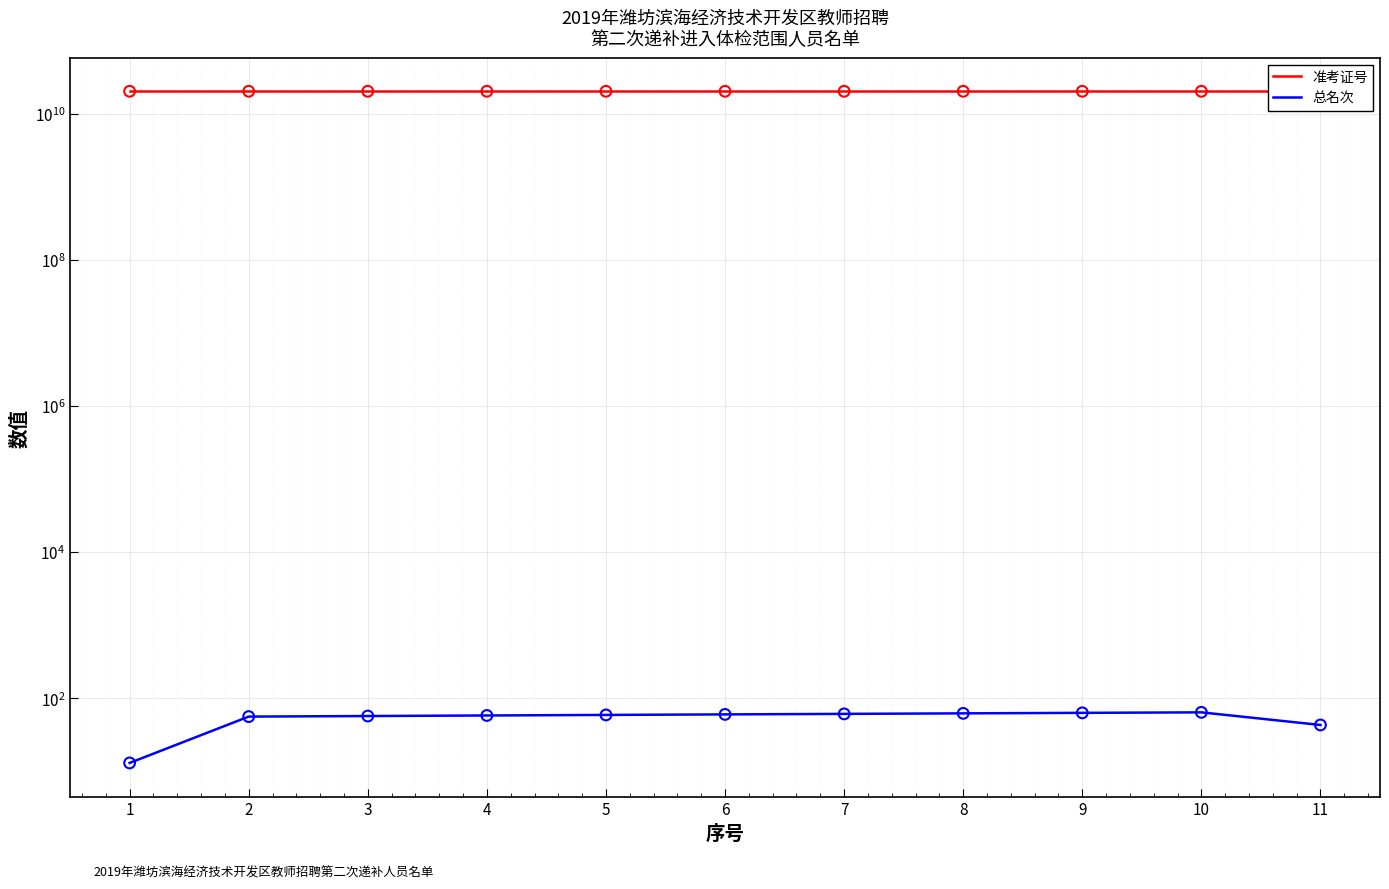

At how many categories does at least one series exceed 13395051611?

11